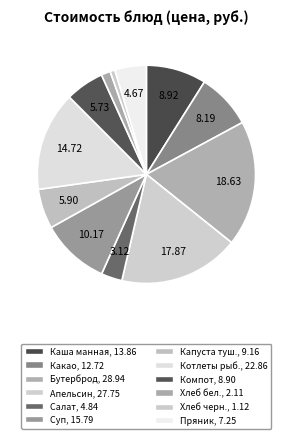

Is there a majority slice in this chart?

No